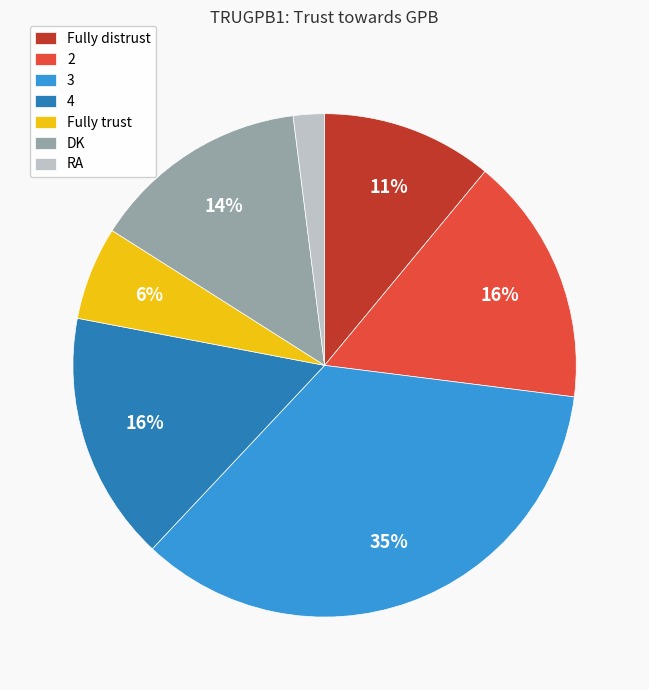

Is it true that Fully trust is 6% of the pie?

True